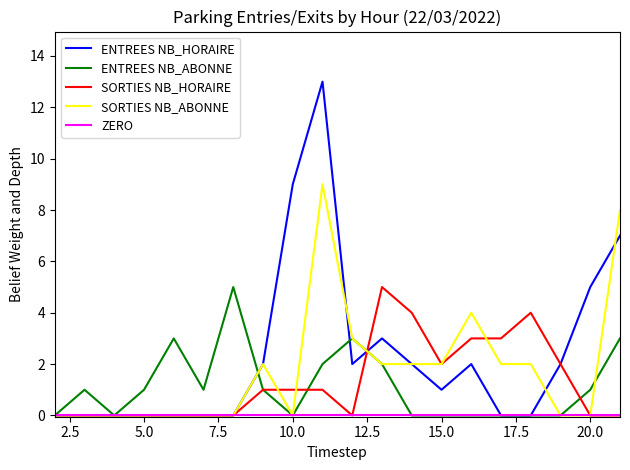

What is the maximum value for SORTIES NB_HORAIRE?

5